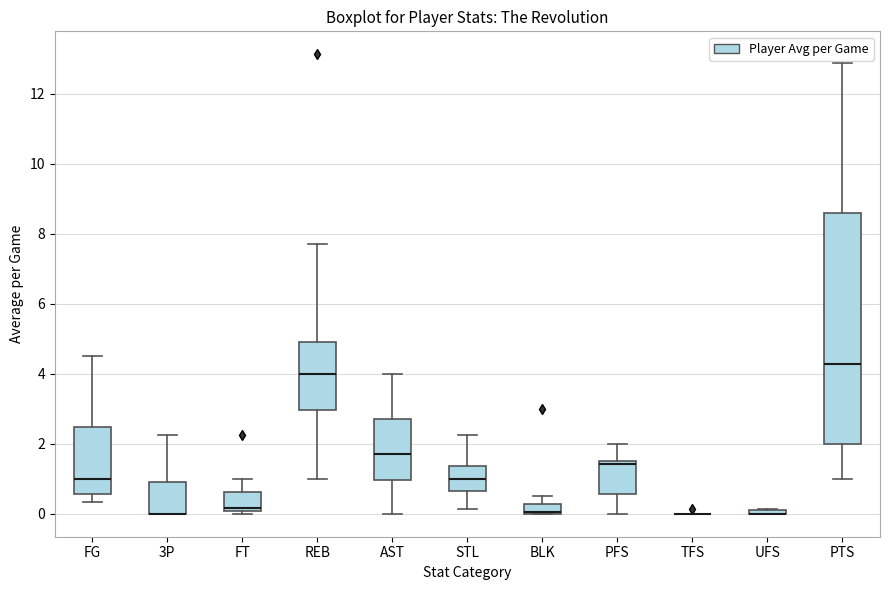

Where does the lower whisker of the box for PFS end on the y-axis? The values are not printed on the chart, so give them approximately, as read against the axis.

0.0